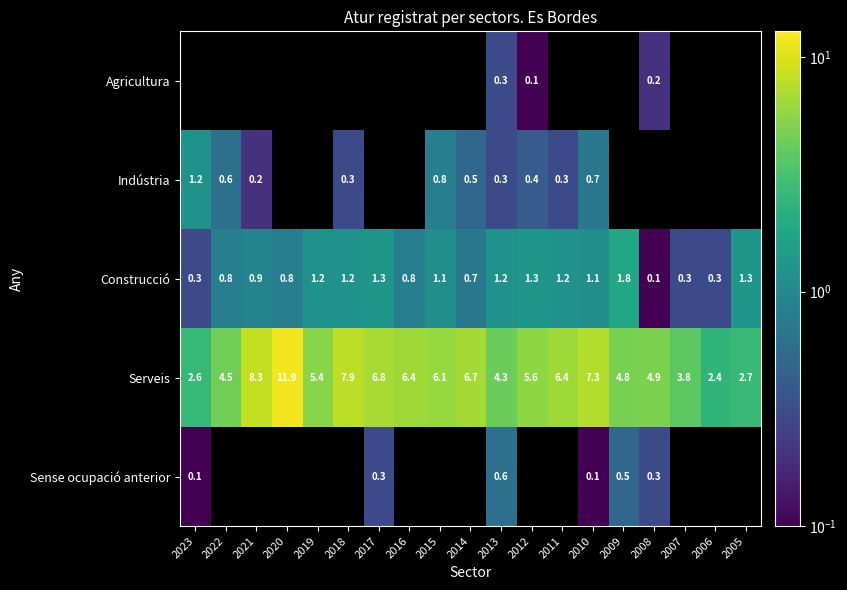

At how many categories does at least one series exceed 4?

15